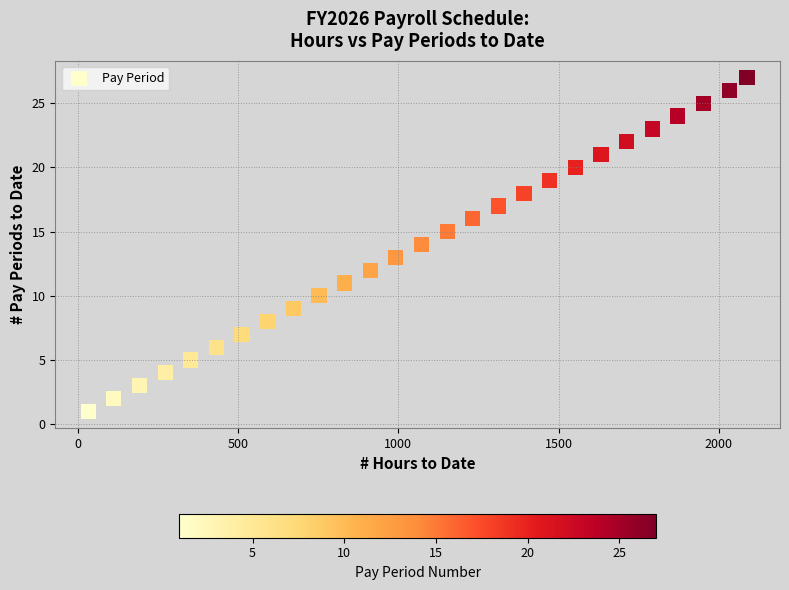

What is the range of Y values (max minus min)?

26